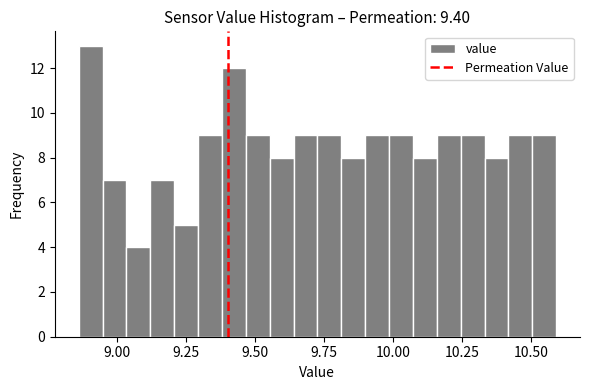

Around what value on the x-axis is the tallest bar? Give the approximate position of its centre, as read against the axis.

8.90